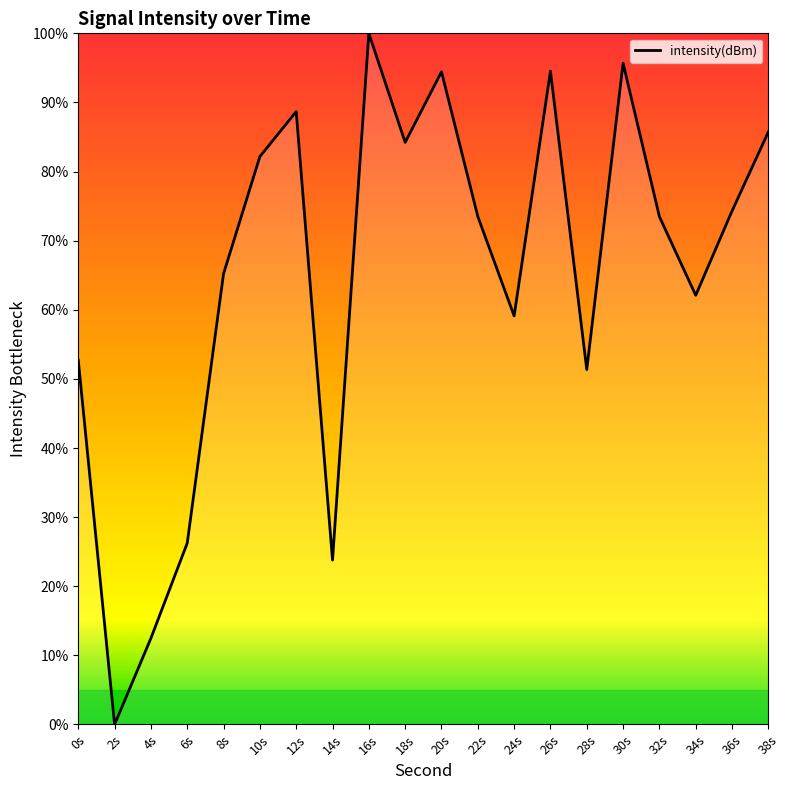

Where is the first local minimum?

2s